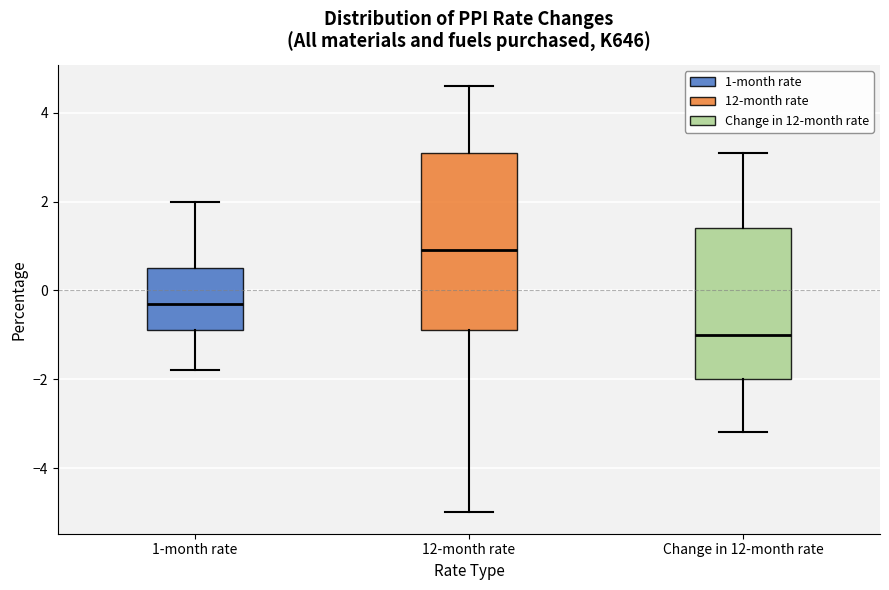

Reading left to right, transcribe this box plot: for each box, give where its median line is, the range the box spans, and where its two whiskers end, as read against the y-axis. The values are not printed on the chart, so give them approximately, as read against the axis.

1-month rate: median -0.2, box -0.8 to 0.6, whiskers -1.8 to 2.0
12-month rate: median 1.0, box -0.8 to 3.2, whiskers -5.0 to 4.6
Change in 12-month rate: median -1.0, box -2.0 to 1.4, whiskers -3.2 to 3.2